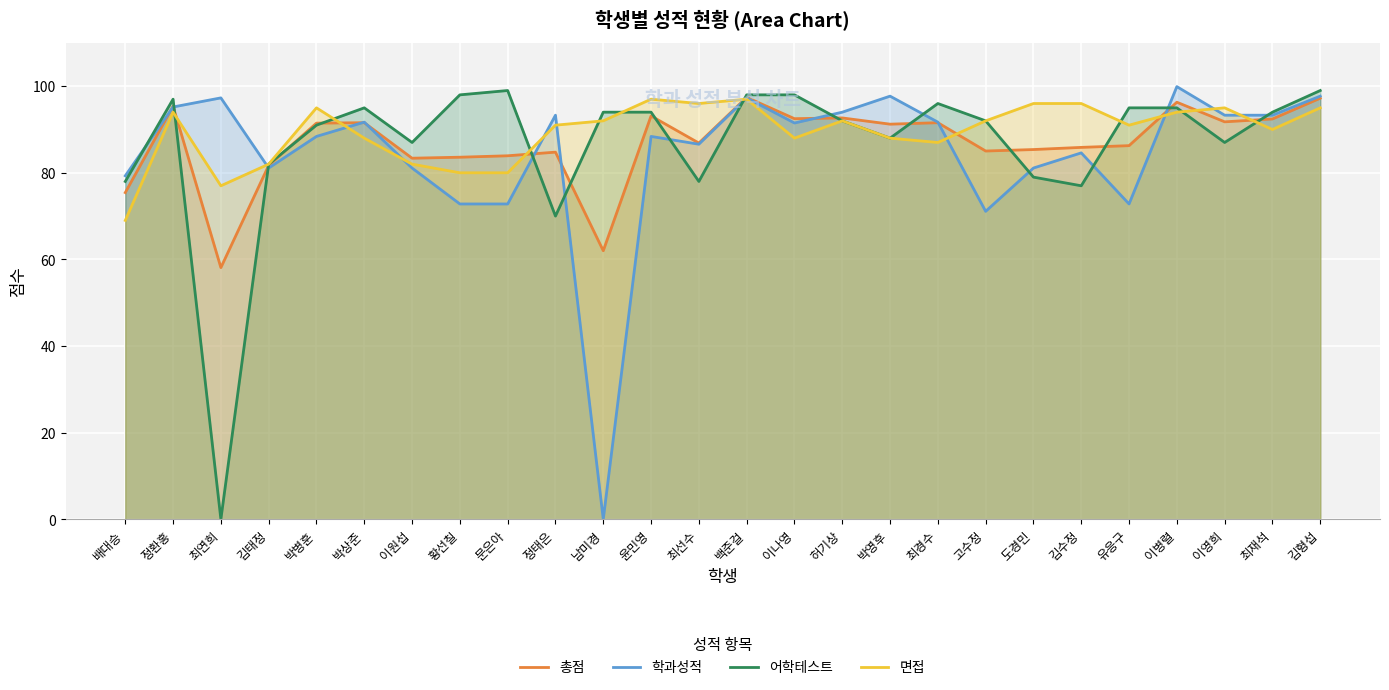

Where is the first local minimum for 학과성적?

김태정